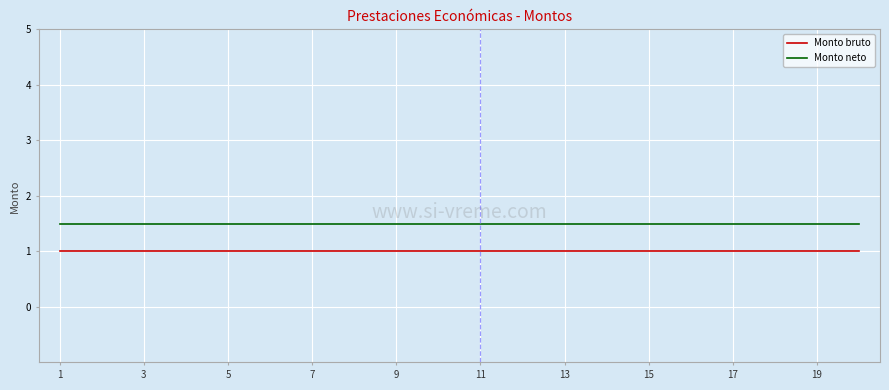

What is the greatest value displayed?

1.5